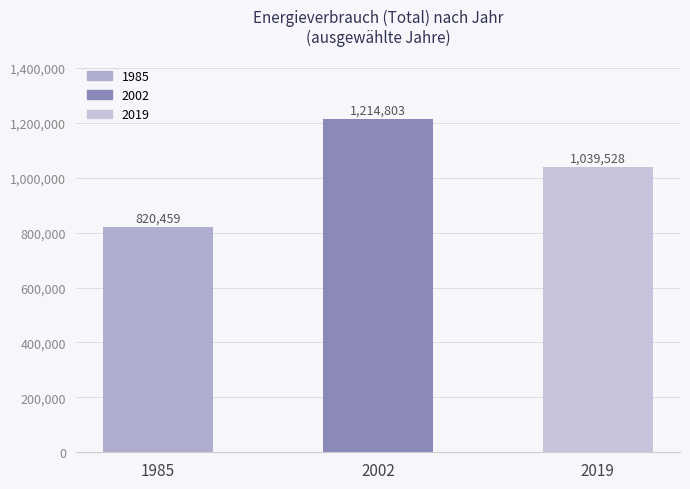

What is the sum of all values?

3074790